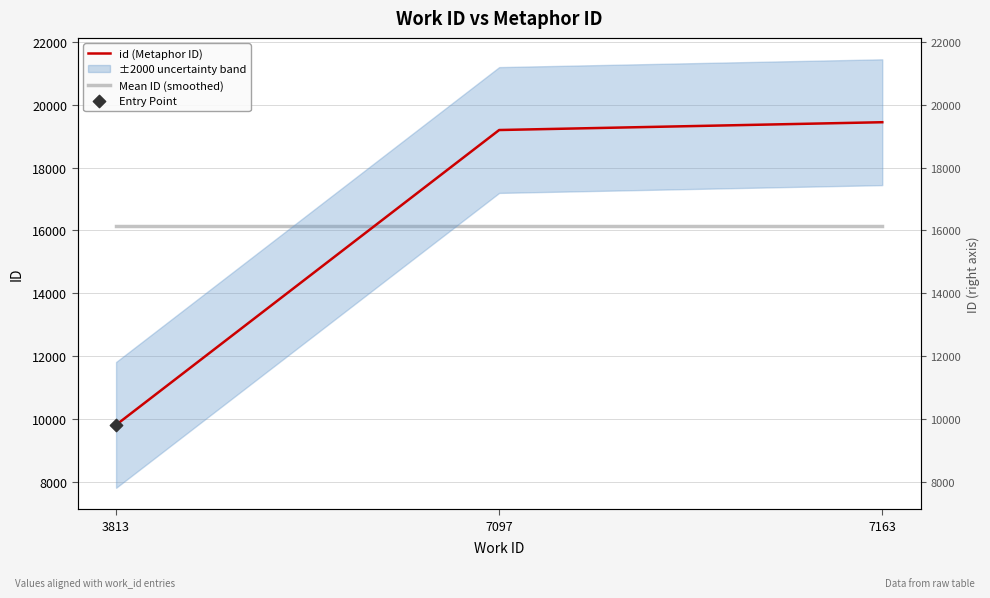

At how many categories does at least one series exceed 13133?

3